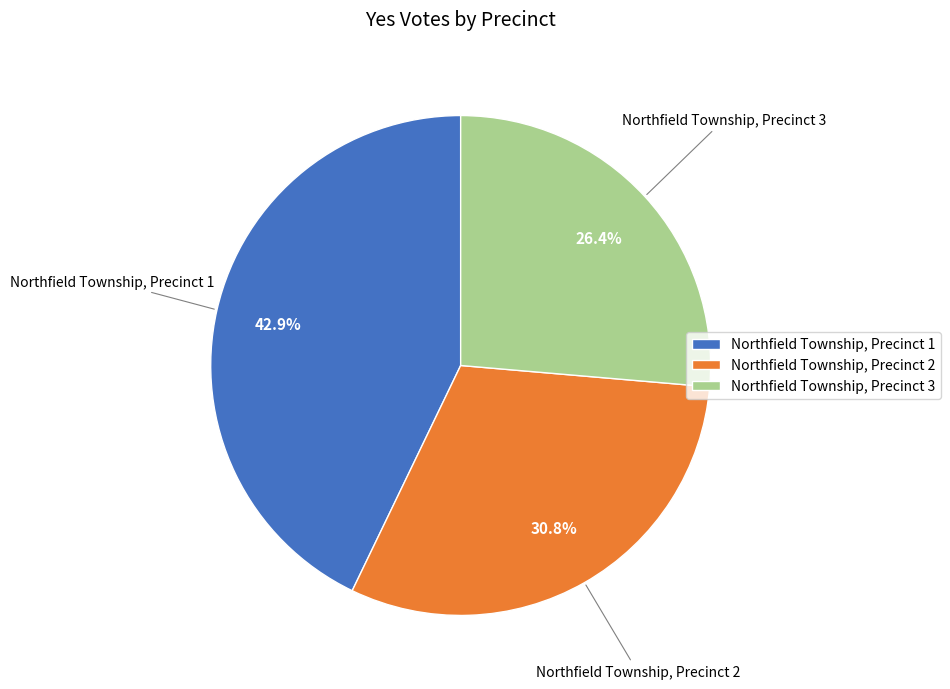

Which has a higher value, Northfield Township, Precinct 2 or Northfield Township, Precinct 1?

Northfield Township, Precinct 1